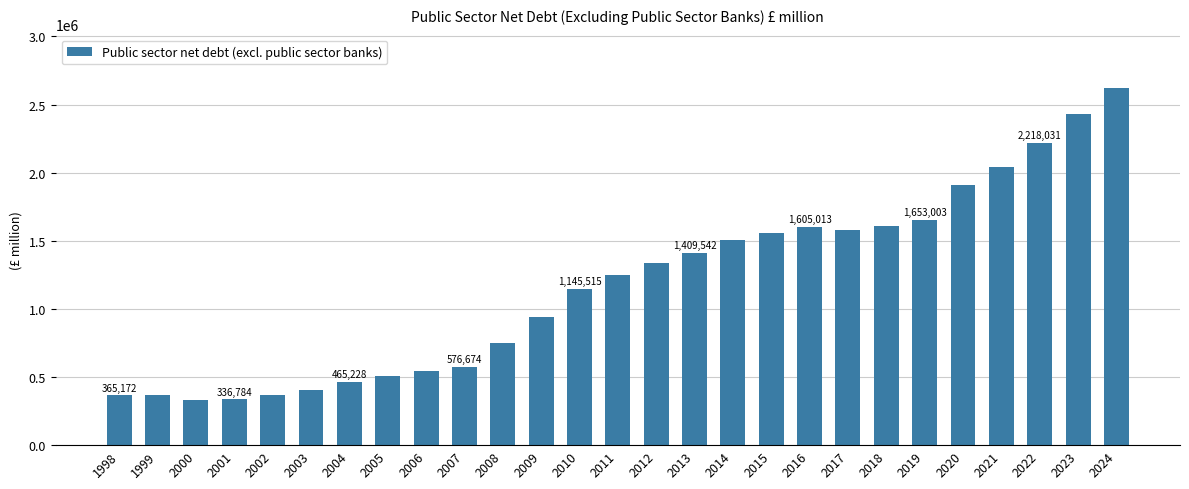

What is the sum of the values at 2024 and 2001?

2957327